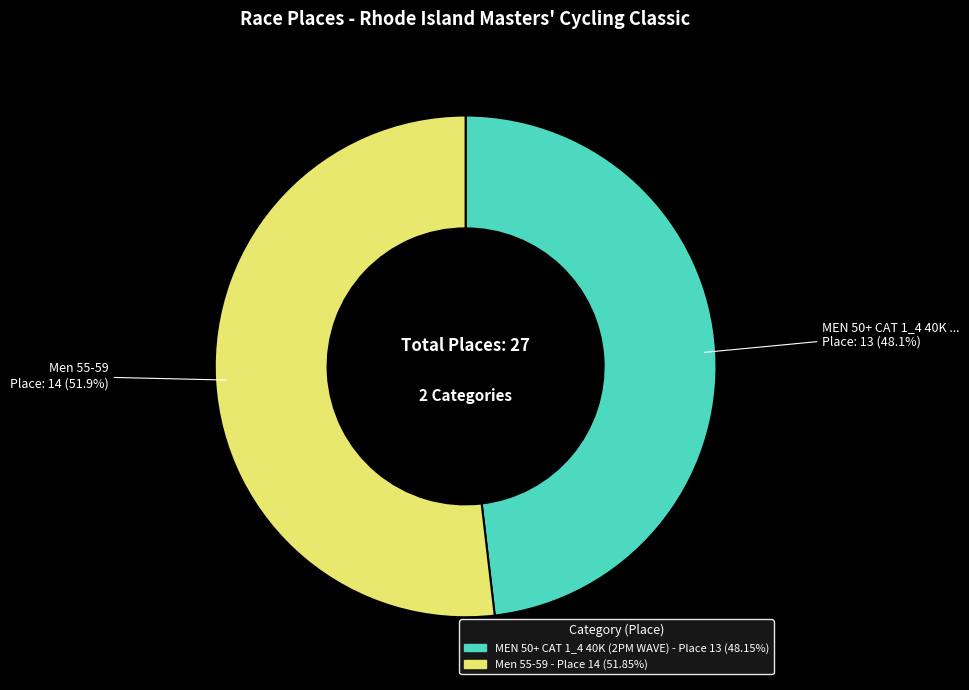

To the nearest percent, what is the difference between the Men 55-59 and MEN 50+ CAT 1_4 40K (2PM WAVE) slice percentages?

4%